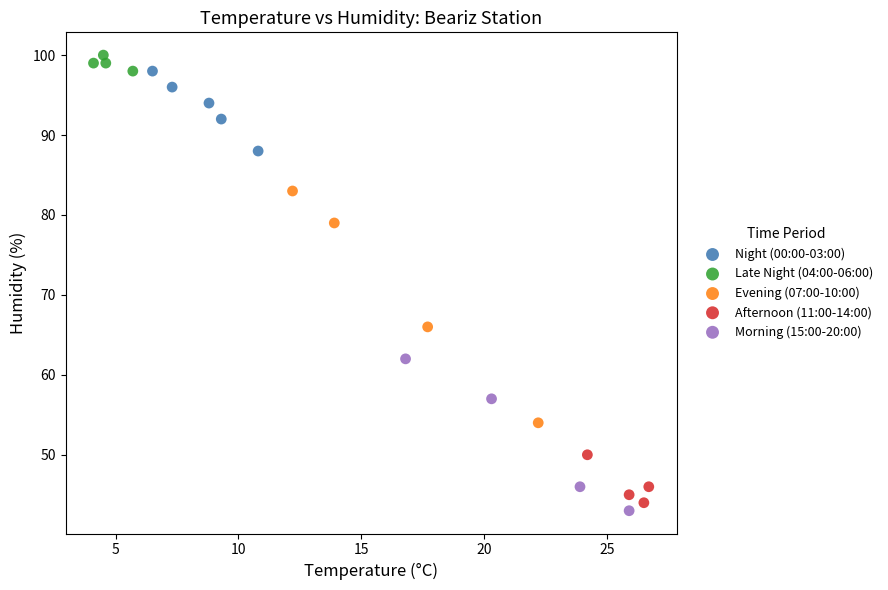

Which series has the largest Y range (max minus min)?

Evening (07:00-10:00)